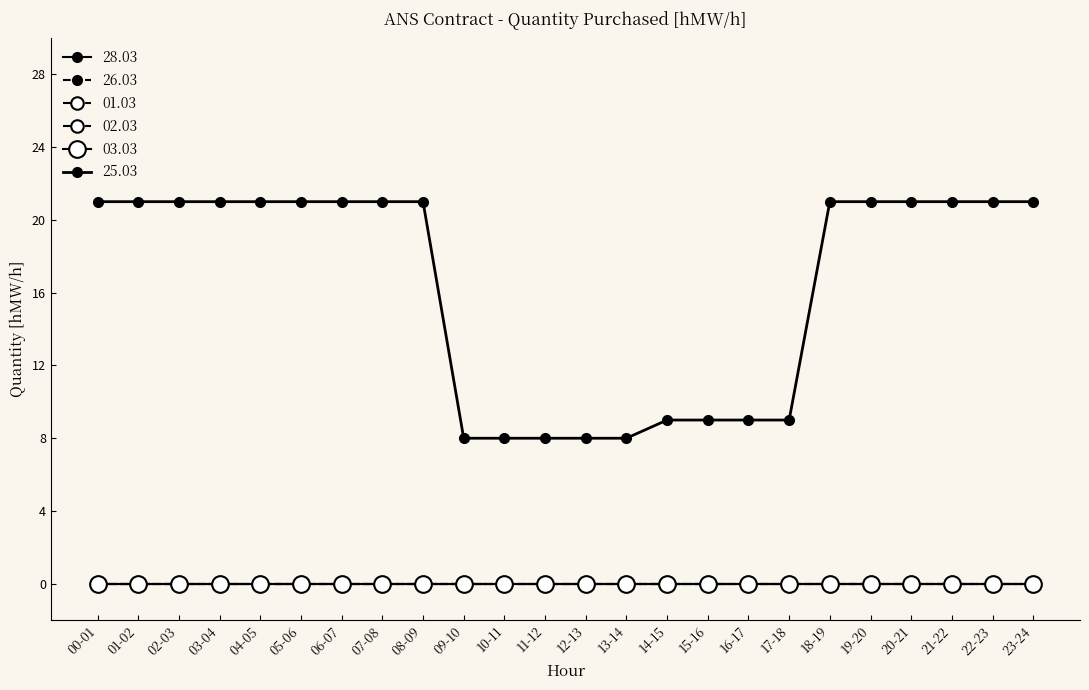

At how many categories does at least one series exceed 16?

15